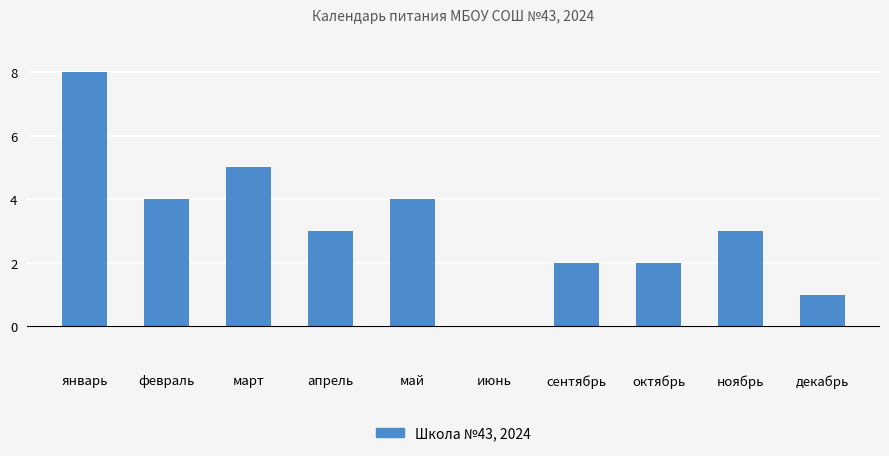

What is the sum of the values at июнь and ноябрь?

3